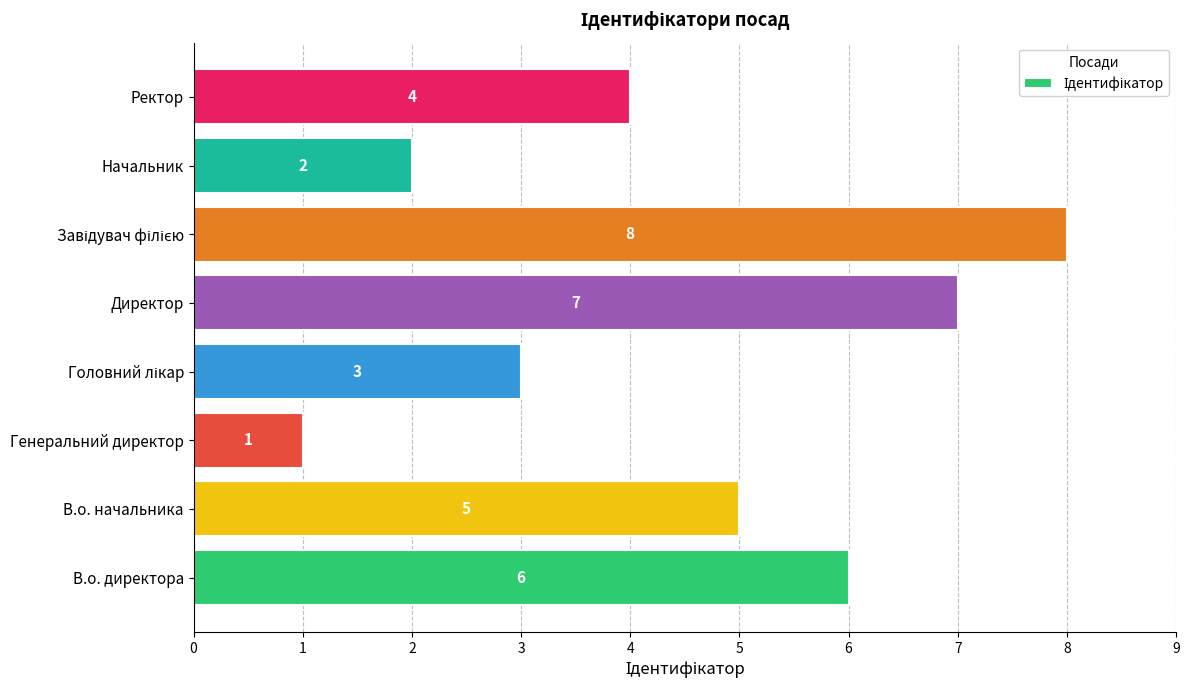

Is it true that the value at В.о. начальника is 9?

False